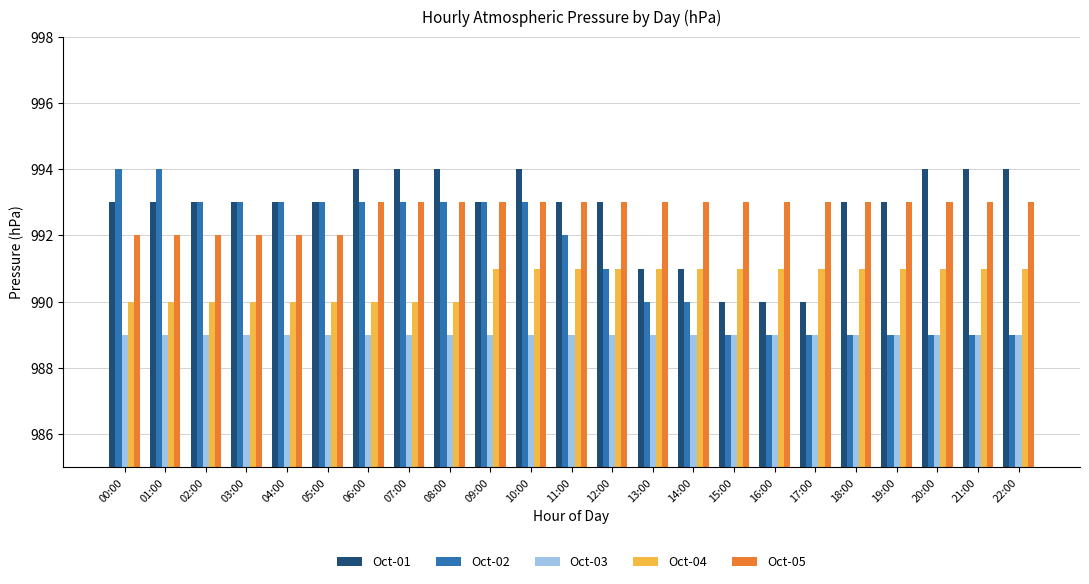

What is the label of the 20th bar from the left?

19:00